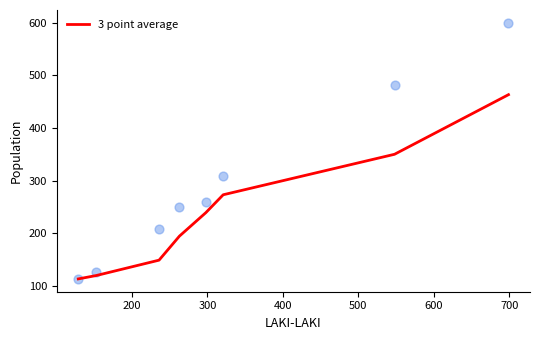

What is the minimum value for 3 point average?

113.0